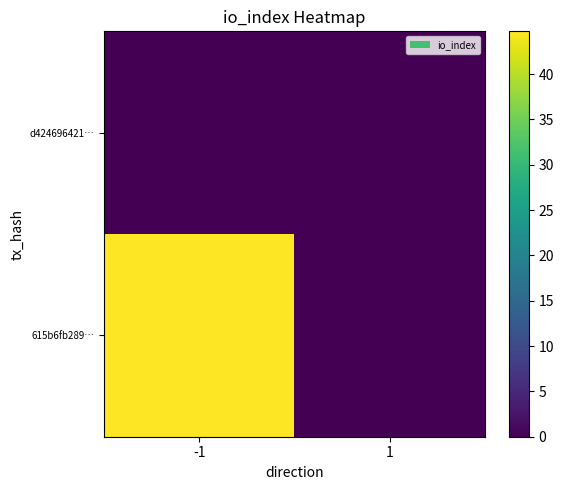

What is the greatest value displayed?

44.7